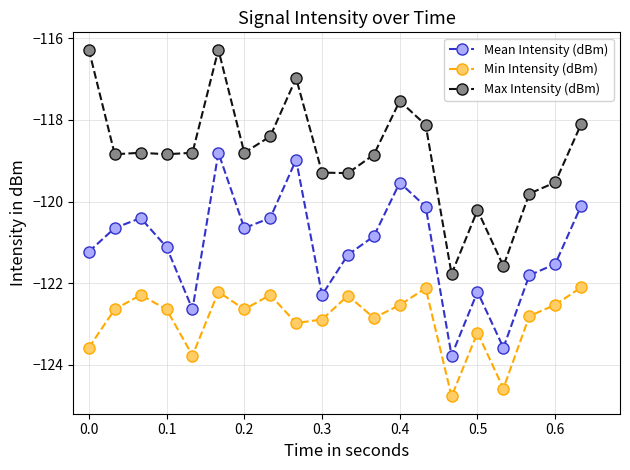

What is the value of the Min Intensity (dBm) point at the 14th from the left?

-122.1